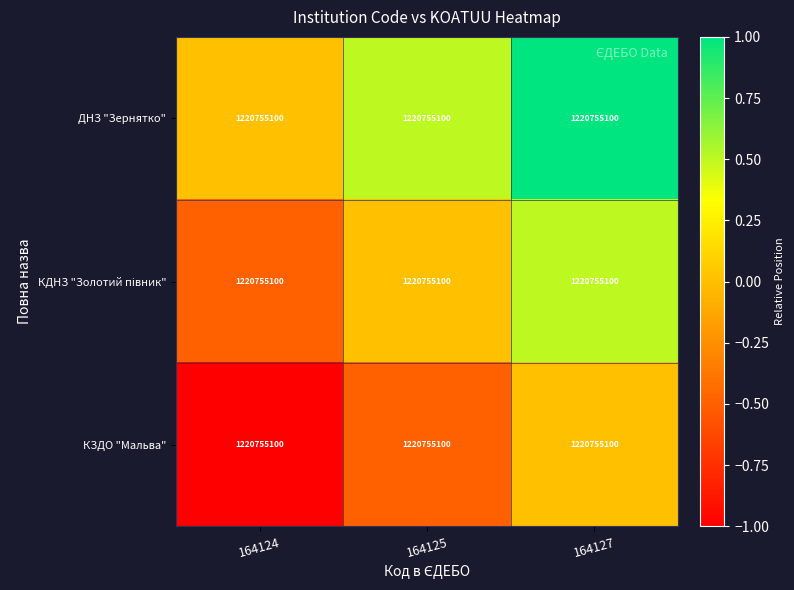

What is the lowest value of the КЗДО "Мальва" series?

-1.0